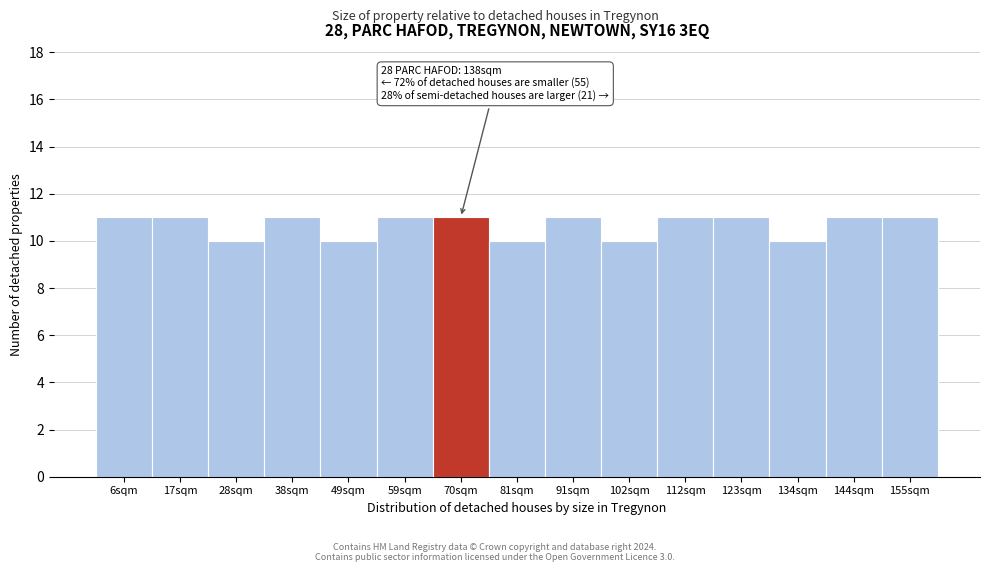

Reading right to left, what are all the values shown in this chart?

11	11	10	11	11	10	11	10	11	11	10	11	10	11	11